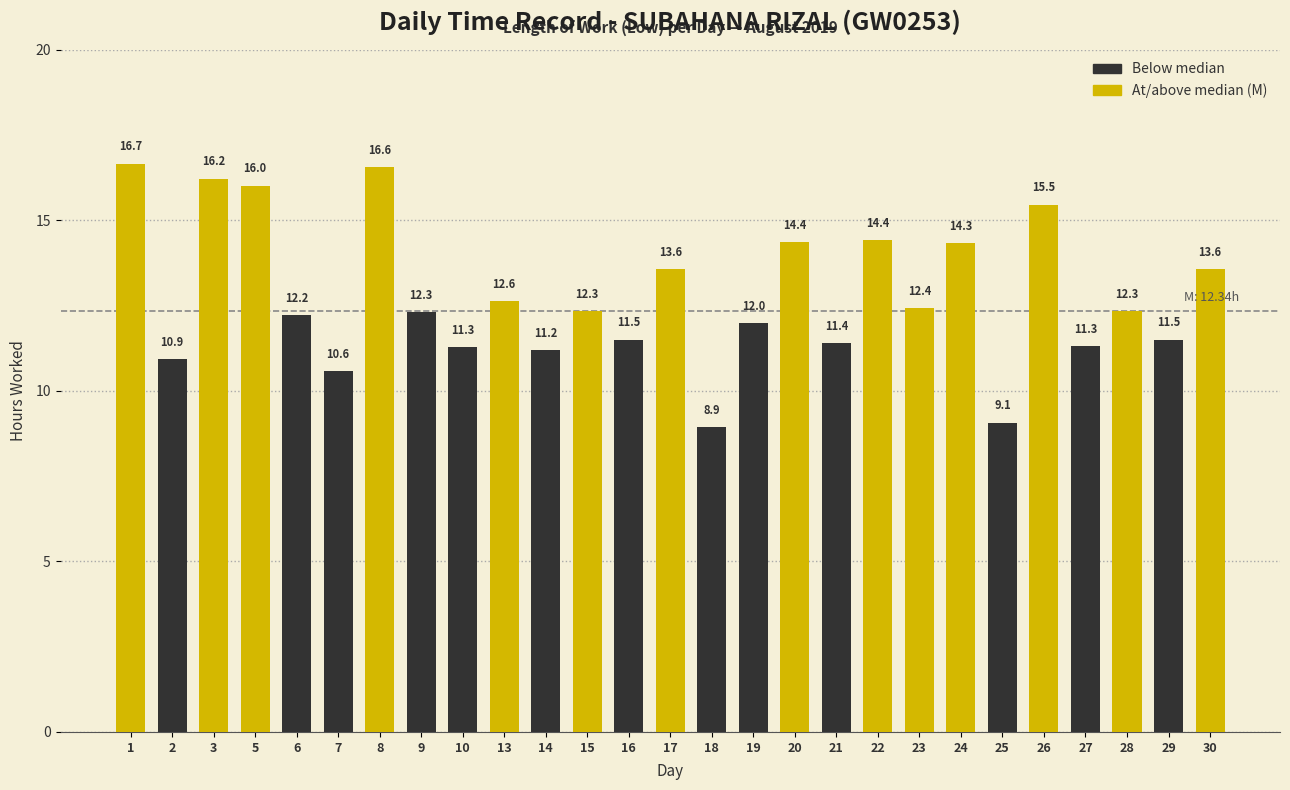

True or false: the data shows 27.3 at 5.

False